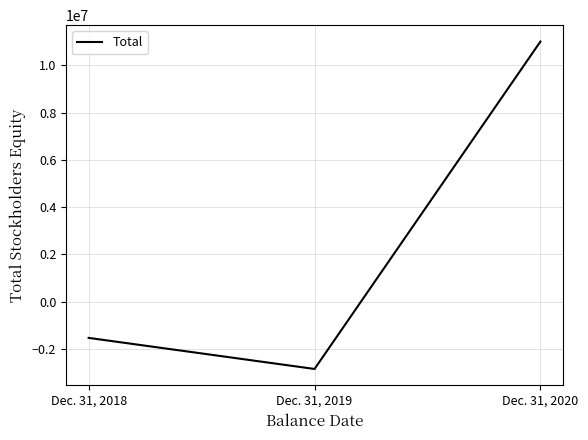

What is the difference between the second highest and minimum values?

1315443